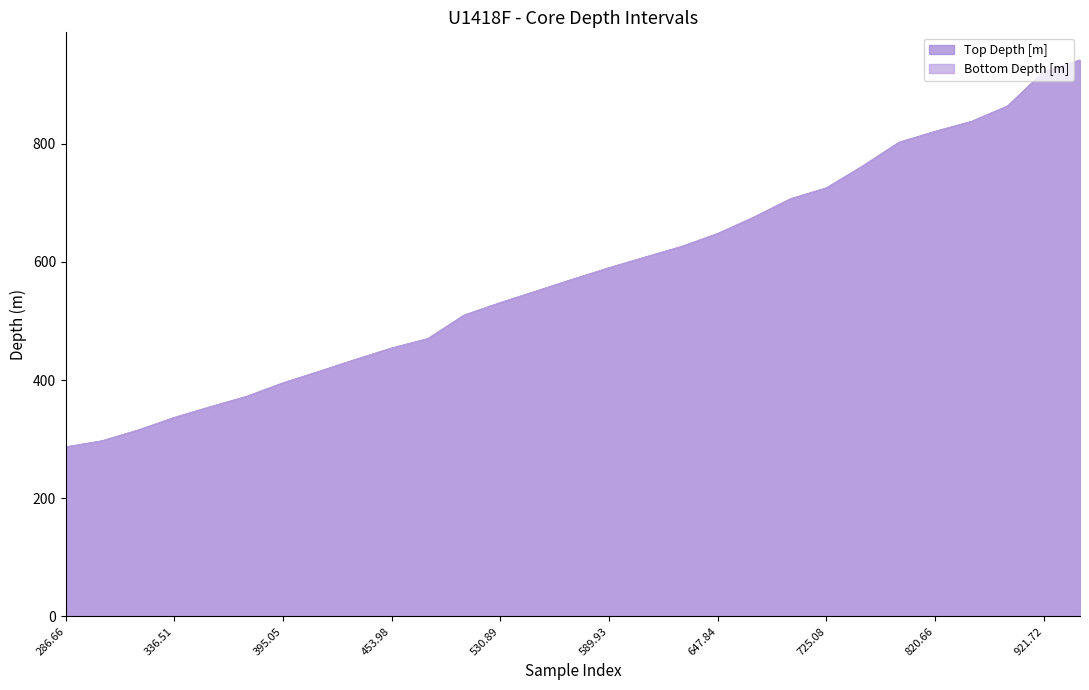

Is the value of Bottom Depth [m] at 530.89 greater than the value of Top Depth [m] at 372.27?

Yes